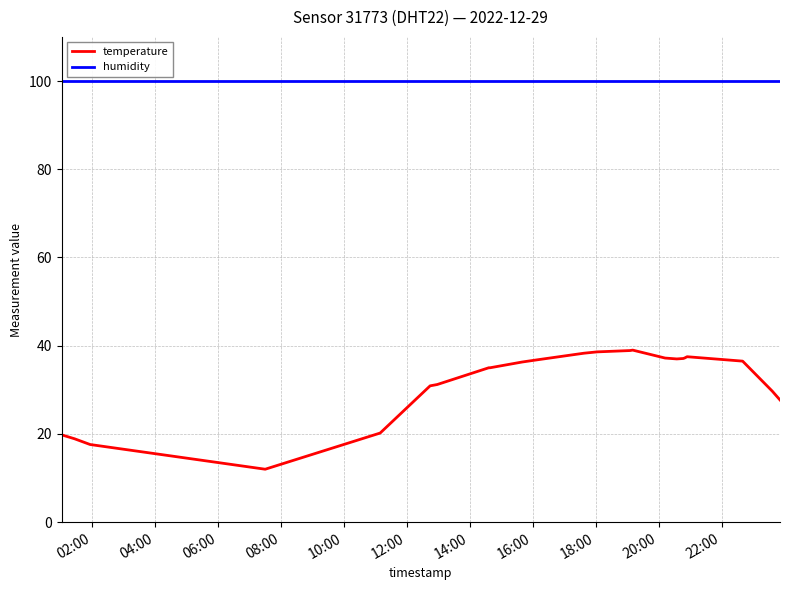

Rank the series by their maximum value, from highest to lowest.

humidity, temperature